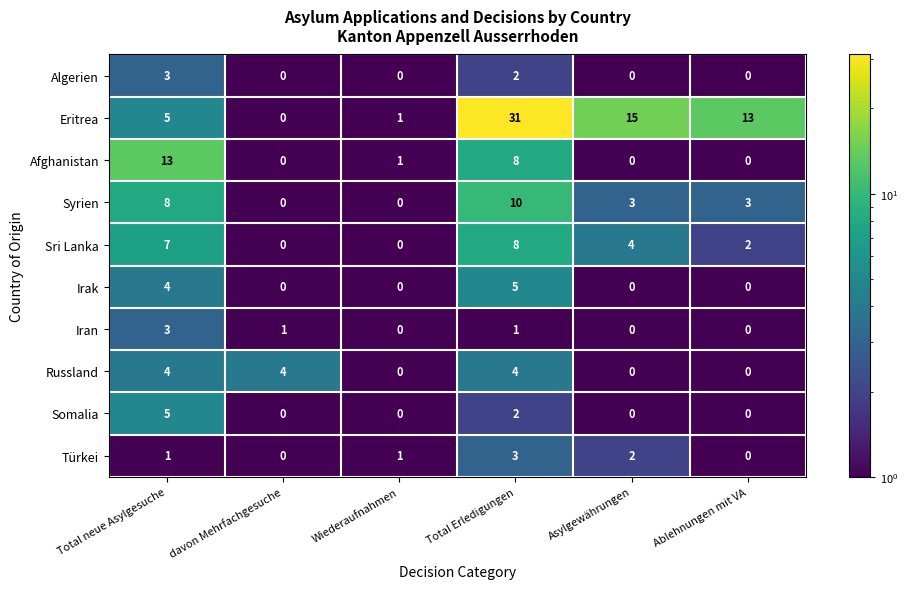

At how many categories does at least one series exceed 18?

1